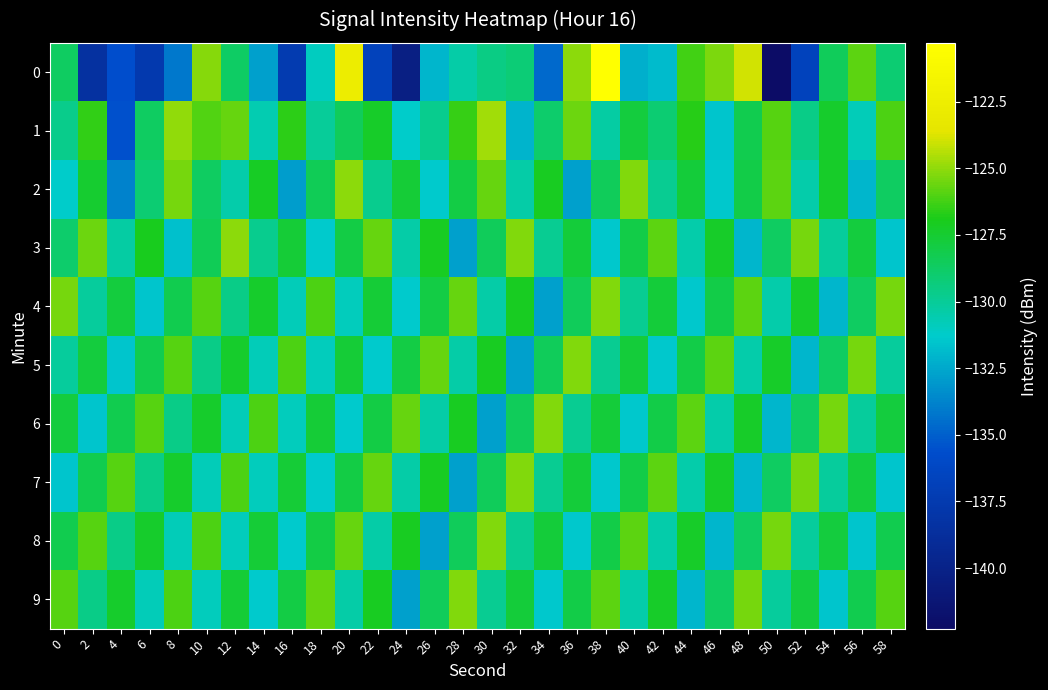

Reading left to right, list all the values displayed in this chart.

0: 0=-128.6	2=-138.5	4=-135.6	6=-137.6	8=-134.2	10=-125.2	12=-128.7	14=-132.8	16=-137.4	18=-131.0	20=-122.6	22=-136.7	24=-140.3	26=-132.0	28=-130.4	30=-129.5	32=-129.2	34=-134.6	36=-125.0	38=-120.3	40=-132.3	42=-131.8	44=-126.3	46=-125.3	48=-123.9	50=-142.3	52=-136.7	54=-128.5	56=-125.8	58=-129.1
1: 0=-129.7	2=-126.5	4=-135.5	6=-128.7	8=-125.0	10=-126.0	12=-125.6	14=-130.7	16=-126.6	18=-130.0	20=-128.5	22=-127.3	24=-131.2	26=-129.8	28=-126.4	30=-124.7	32=-132.1	34=-128.9	36=-125.6	38=-130.3	40=-127.8	42=-129.1	44=-126.7	46=-131.5	48=-128.2	50=-125.9	52=-129.6	54=-127.4	56=-130.8	58=-126.1
2: 0=-131.2	2=-127.5	4=-133.8	6=-129.1	8=-125.4	10=-128.7	12=-130.5	14=-127.2	16=-132.9	18=-128.4	20=-125.1	22=-129.8	24=-127.6	26=-131.3	28=-128.0	30=-125.7	32=-130.4	34=-127.1	36=-132.8	38=-128.5	40=-125.2	42=-129.9	44=-127.7	46=-131.4	48=-128.1	50=-125.8	52=-130.5	54=-127.3	56=-132.0	58=-128.7
3: 0=-128.9	2=-125.6	4=-130.3	6=-127.0	8=-131.7	10=-128.4	12=-125.1	14=-129.8	16=-127.6	18=-131.3	20=-128.0	22=-125.7	24=-130.4	26=-127.1	28=-132.8	30=-128.5	32=-125.2	34=-129.9	36=-127.7	38=-131.4	40=-128.1	42=-125.8	44=-130.5	46=-127.3	48=-132.0	50=-128.7	52=-125.4	54=-130.1	56=-127.8	58=-131.5
4: 0=-125.4	2=-130.1	4=-127.8	6=-131.5	8=-128.2	10=-125.9	12=-129.6	14=-127.4	16=-130.8	18=-126.1	20=-130.9	22=-127.6	24=-131.3	26=-128.0	28=-125.7	30=-130.4	32=-127.1	34=-132.8	36=-128.5	38=-125.2	40=-129.9	42=-127.7	44=-131.4	46=-128.1	48=-125.8	50=-130.5	52=-127.3	54=-132.0	56=-128.7	58=-125.4
5: 0=-130.1	2=-127.8	4=-131.5	6=-128.2	8=-125.9	10=-129.6	12=-127.4	14=-130.8	16=-126.1	18=-130.9	20=-127.6	22=-131.3	24=-128.0	26=-125.7	28=-130.4	30=-127.1	32=-132.8	34=-128.5	36=-125.2	38=-129.9	40=-127.7	42=-131.4	44=-128.1	46=-125.8	48=-130.5	50=-127.3	52=-132.0	54=-128.7	56=-125.4	58=-130.1
6: 0=-127.8	2=-131.5	4=-128.2	6=-125.9	8=-129.6	10=-127.4	12=-130.8	14=-126.1	16=-130.9	18=-127.6	20=-131.3	22=-128.0	24=-125.7	26=-130.4	28=-127.1	30=-132.8	32=-128.5	34=-125.2	36=-129.9	38=-127.7	40=-131.4	42=-128.1	44=-125.8	46=-130.5	48=-127.3	50=-132.0	52=-128.7	54=-125.4	56=-130.1	58=-127.8
7: 0=-131.5	2=-128.2	4=-125.9	6=-129.6	8=-127.4	10=-130.8	12=-126.1	14=-130.9	16=-127.6	18=-131.3	20=-128.0	22=-125.7	24=-130.4	26=-127.1	28=-132.8	30=-128.5	32=-125.2	34=-129.9	36=-127.7	38=-131.4	40=-128.1	42=-125.8	44=-130.5	46=-127.3	48=-132.0	50=-128.7	52=-125.4	54=-130.1	56=-127.8	58=-131.5
8: 0=-128.2	2=-125.9	4=-129.6	6=-127.4	8=-130.8	10=-126.1	12=-130.9	14=-127.6	16=-131.3	18=-128.0	20=-125.7	22=-130.4	24=-127.1	26=-132.8	28=-128.5	30=-125.2	32=-129.9	34=-127.7	36=-131.4	38=-128.1	40=-125.8	42=-130.5	44=-127.3	46=-132.0	48=-128.7	50=-125.4	52=-130.1	54=-127.8	56=-131.5	58=-128.2
9: 0=-125.9	2=-129.6	4=-127.4	6=-130.8	8=-126.1	10=-130.9	12=-127.6	14=-131.3	16=-128.0	18=-125.7	20=-130.4	22=-127.1	24=-132.8	26=-128.5	28=-125.2	30=-129.9	32=-127.7	34=-131.4	36=-128.1	38=-125.8	40=-130.5	42=-127.3	44=-132.0	46=-128.7	48=-125.4	50=-130.1	52=-127.8	54=-131.5	56=-128.2	58=-125.9